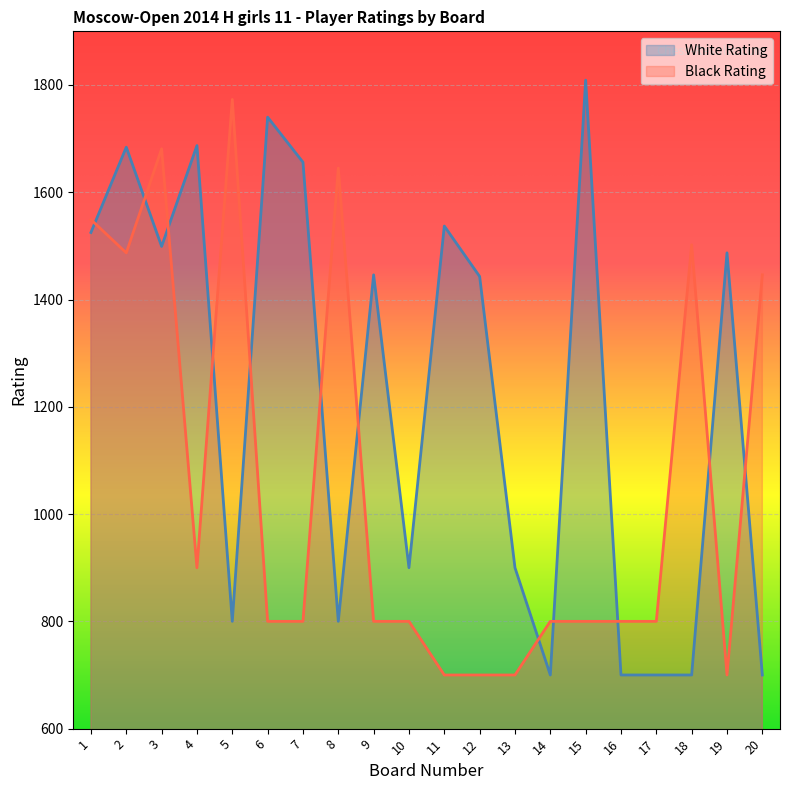

Which series has the largest total across all categories?

White Rating